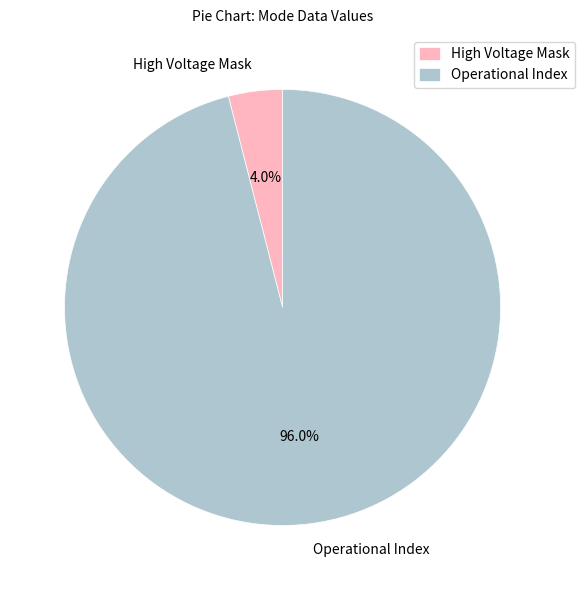

How many slices are in this pie chart?

2